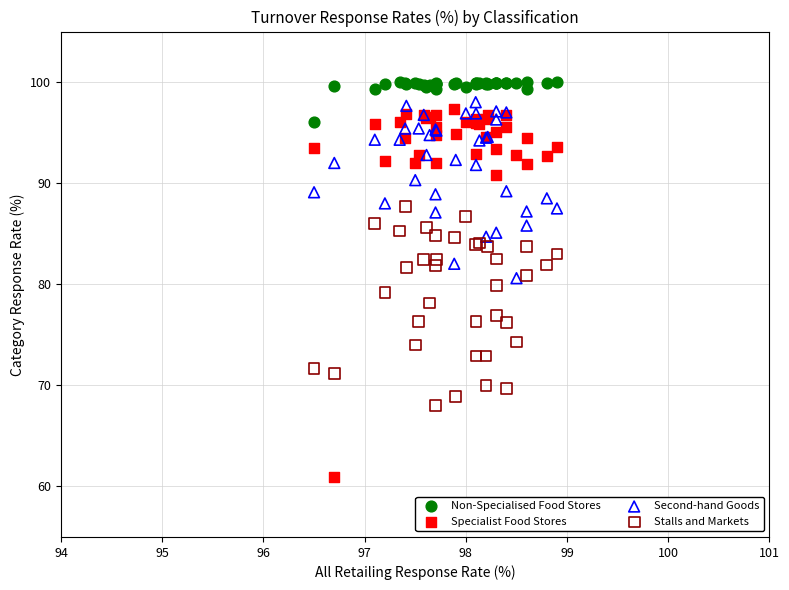

What is the X range (max minus min) for the scatter plot?

2.4